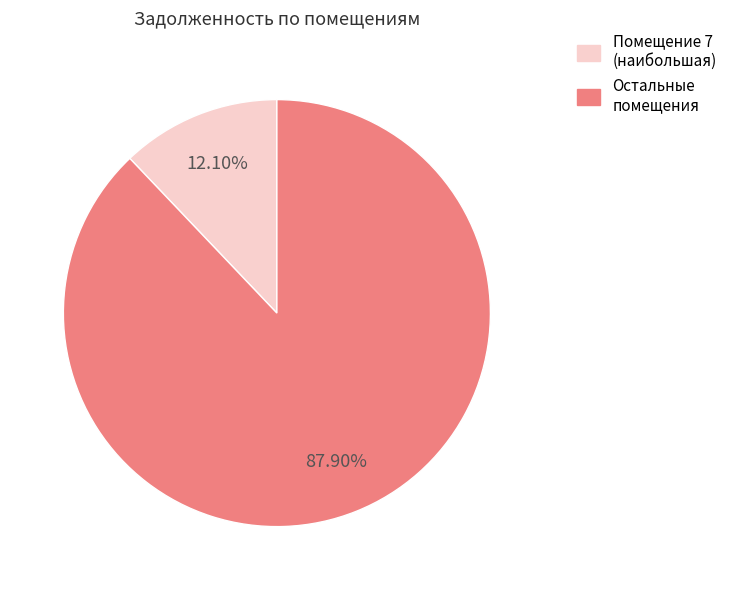

Does any single category account for the majority?

Yes